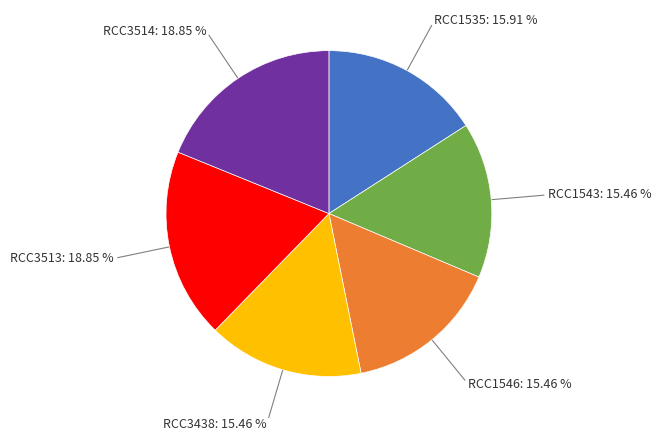

Is it true that RCC1535 is 16% of the pie?

True